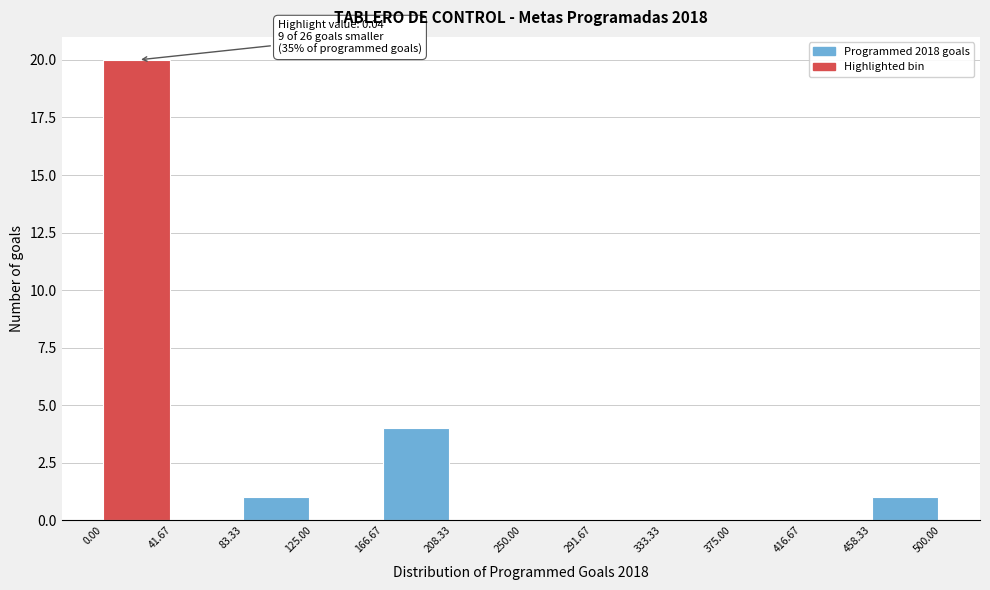

Which range on the x-axis has the tallest bar?

0.00 to 41.67